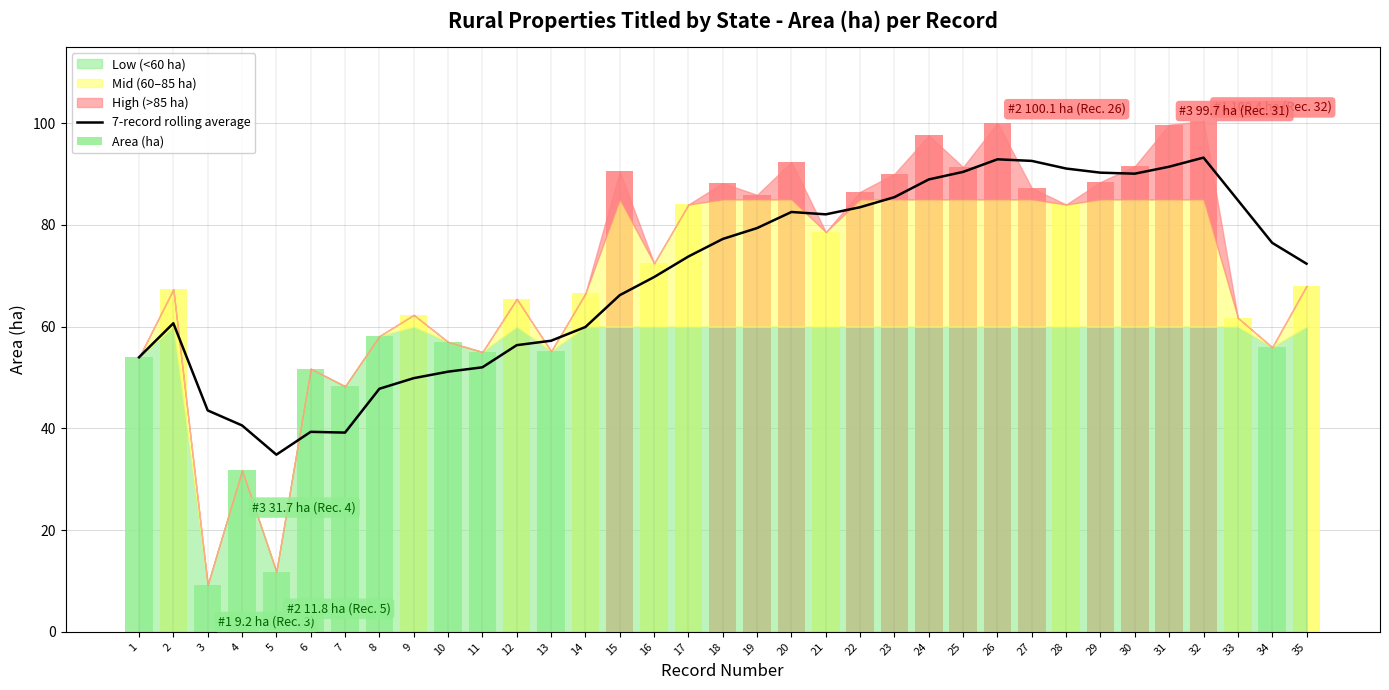

The 7-record rolling average series shows 51.2 at 23. True or false?

False